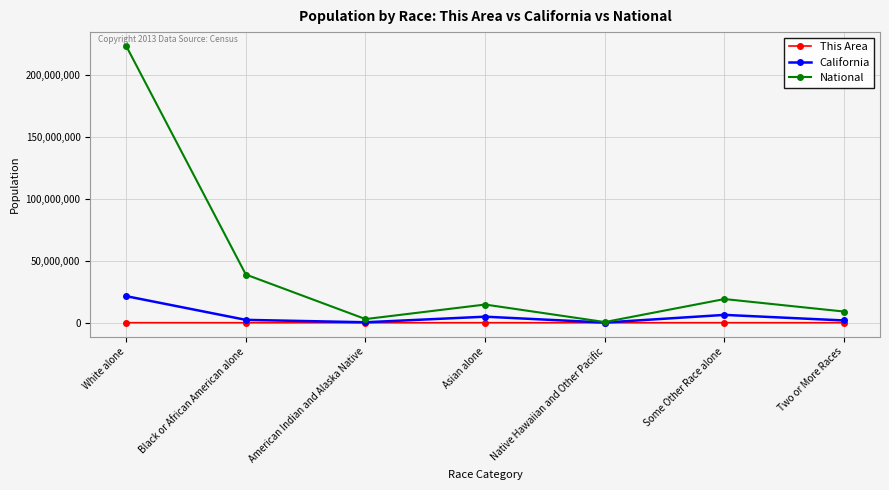

Which series has the widest spread of values?

National